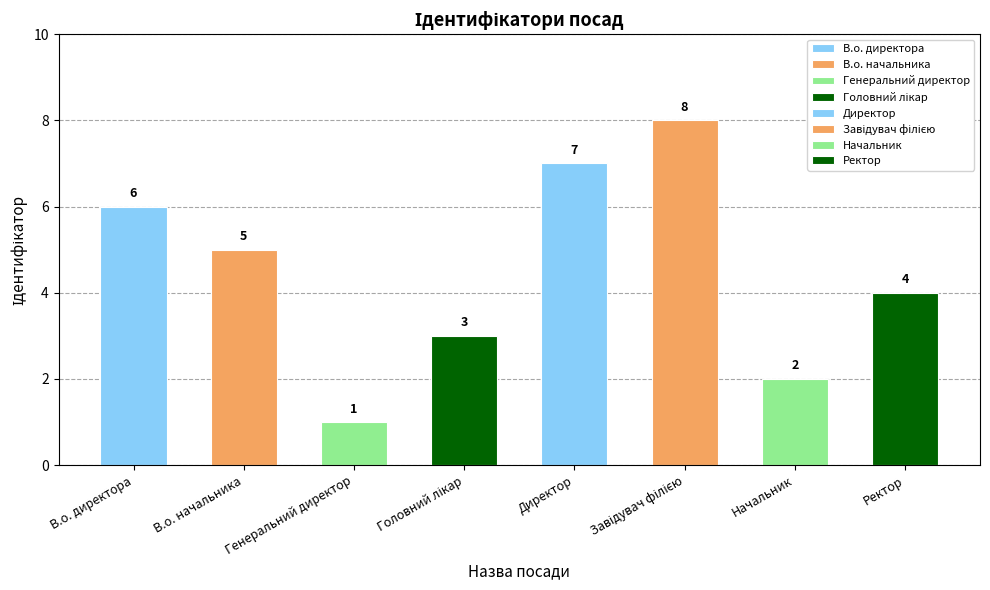

Where is the data nearest to the value 4?

Ректор